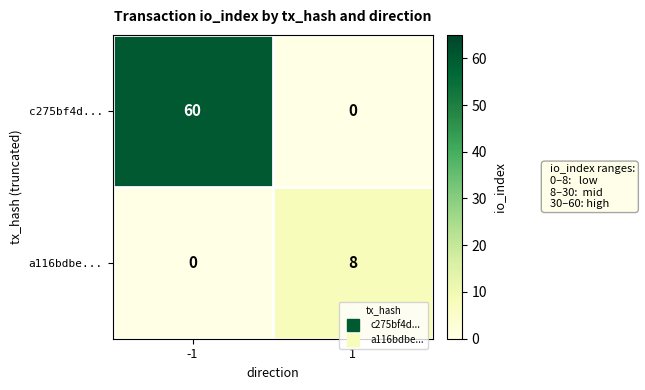

How many series are shown in this chart?

2